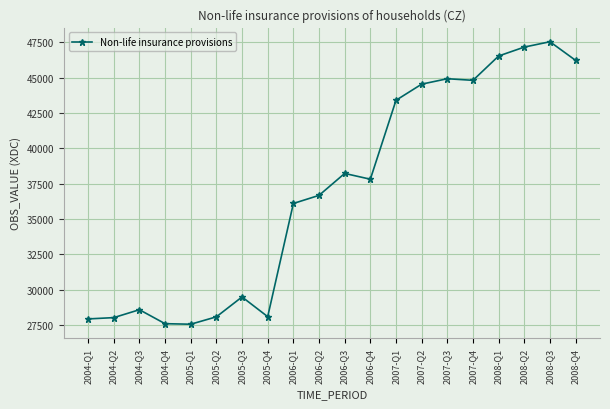

What is the label of the 2nd point from the left?

2004-Q2